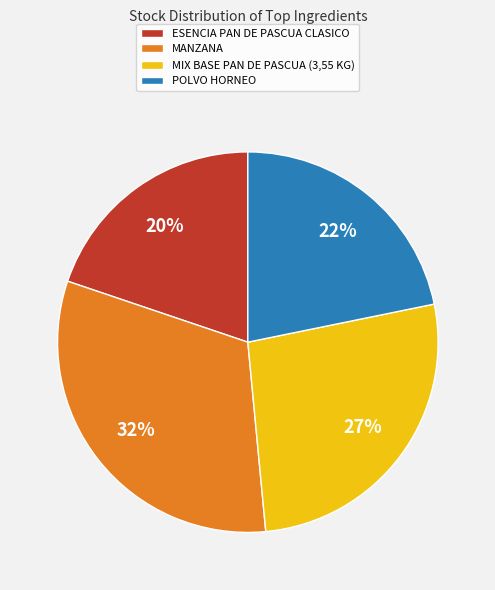

To the nearest percent, what is the difference between the largest and smallest slice percentages?

12%